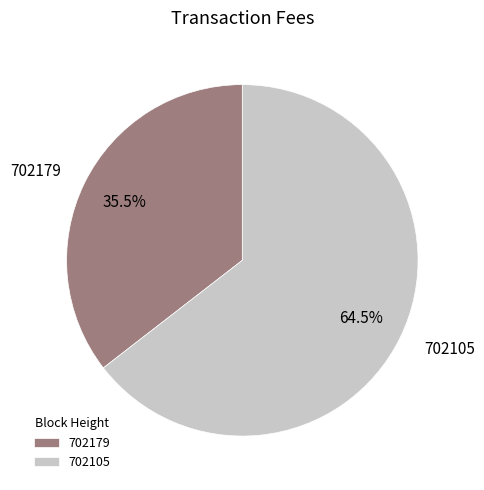

Count the number of slices in the pie.

2